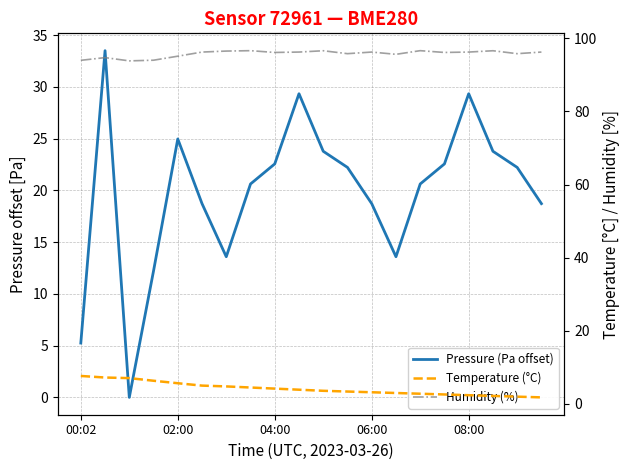

The value of Pressure (Pa offset) at 7 is 20.6. True or false?

True